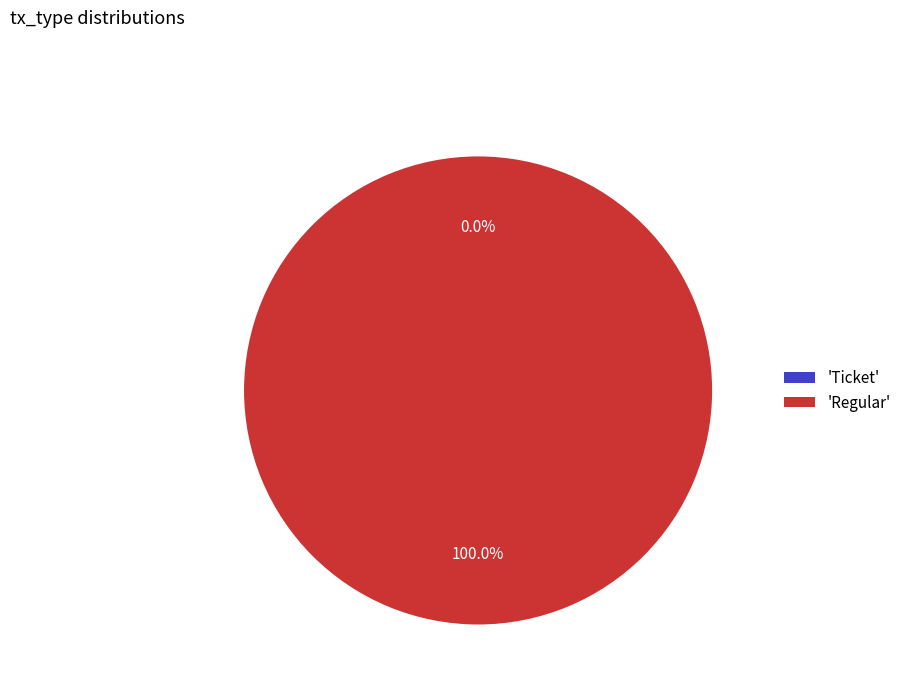

Is there any slice that represents more than half of the pie?

Yes